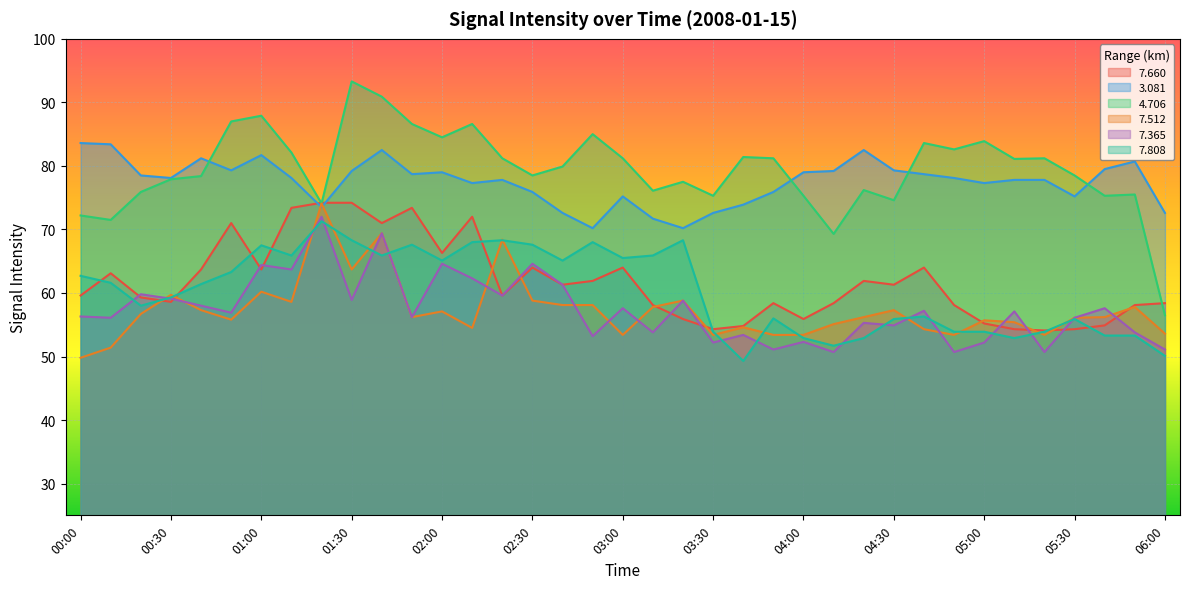

What is the label of the 10th point from the right?

04:30